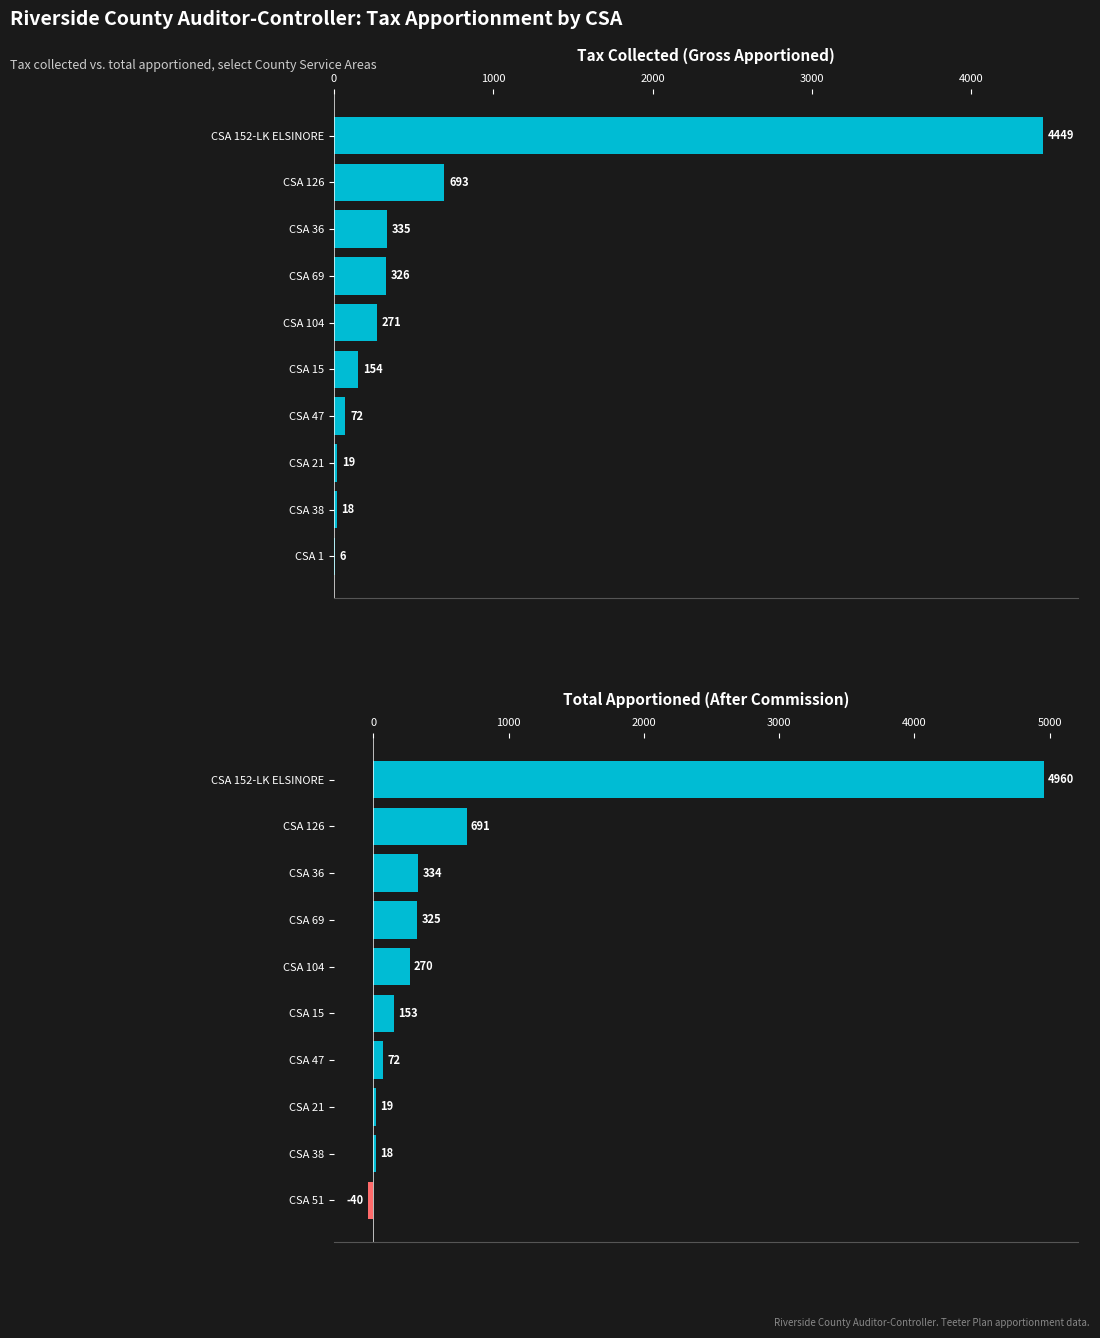

The Gross Apportioned series shows 15.2 at CSA 47. True or false?

False